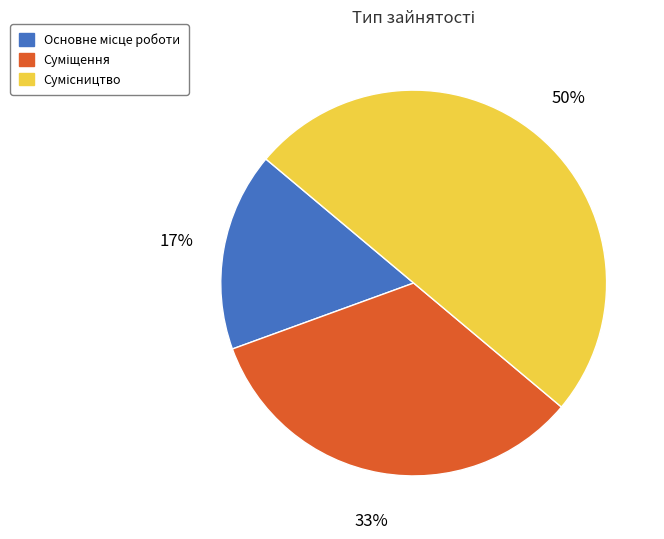

To the nearest percent, what is the average slice percentage?

33%